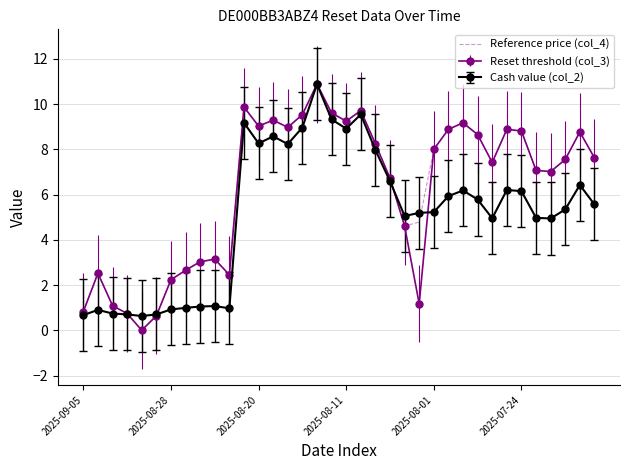

What is the greatest value displayed?

10.9